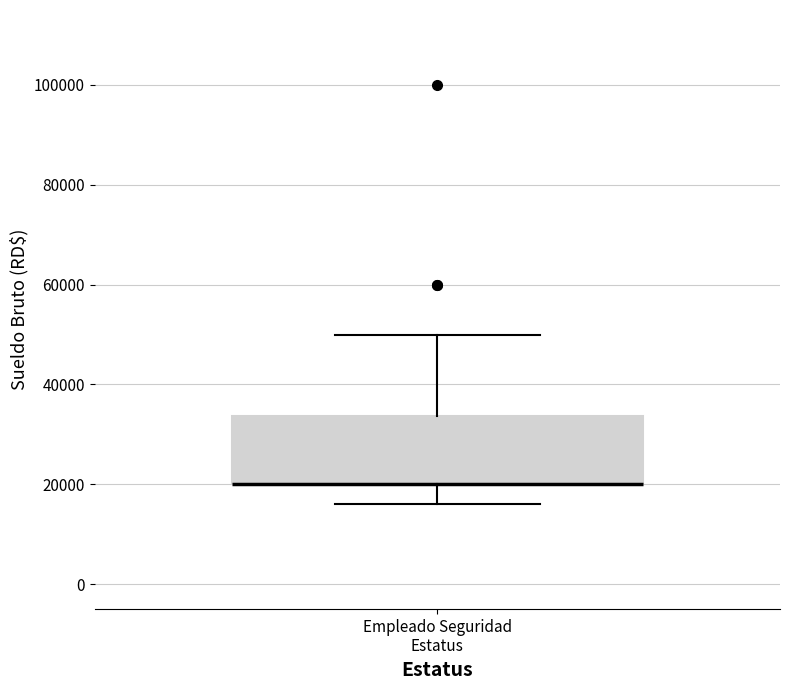

Where is the upper edge of the box for Empleado Seguridad Estatus on the y-axis? The values are not printed on the chart, so give them approximately, as read against the axis.

34000